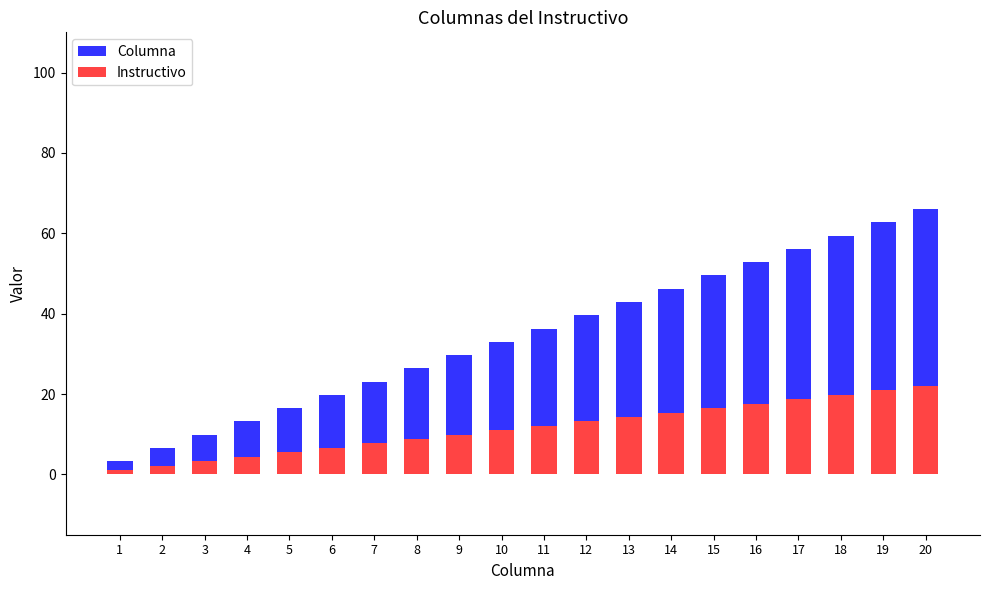

List the series in order of their overall mean, lowest first.

Instructivo, Columna